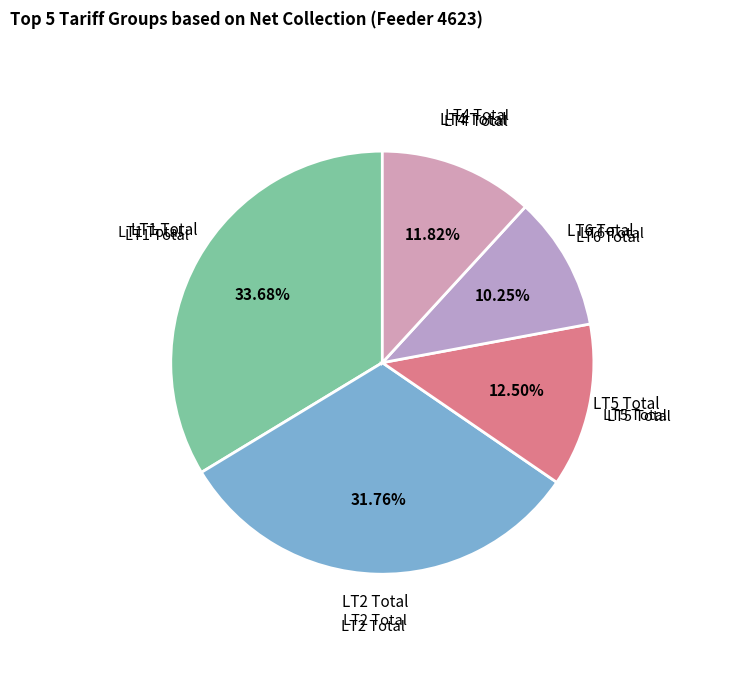

Count the number of slices in the pie.

5